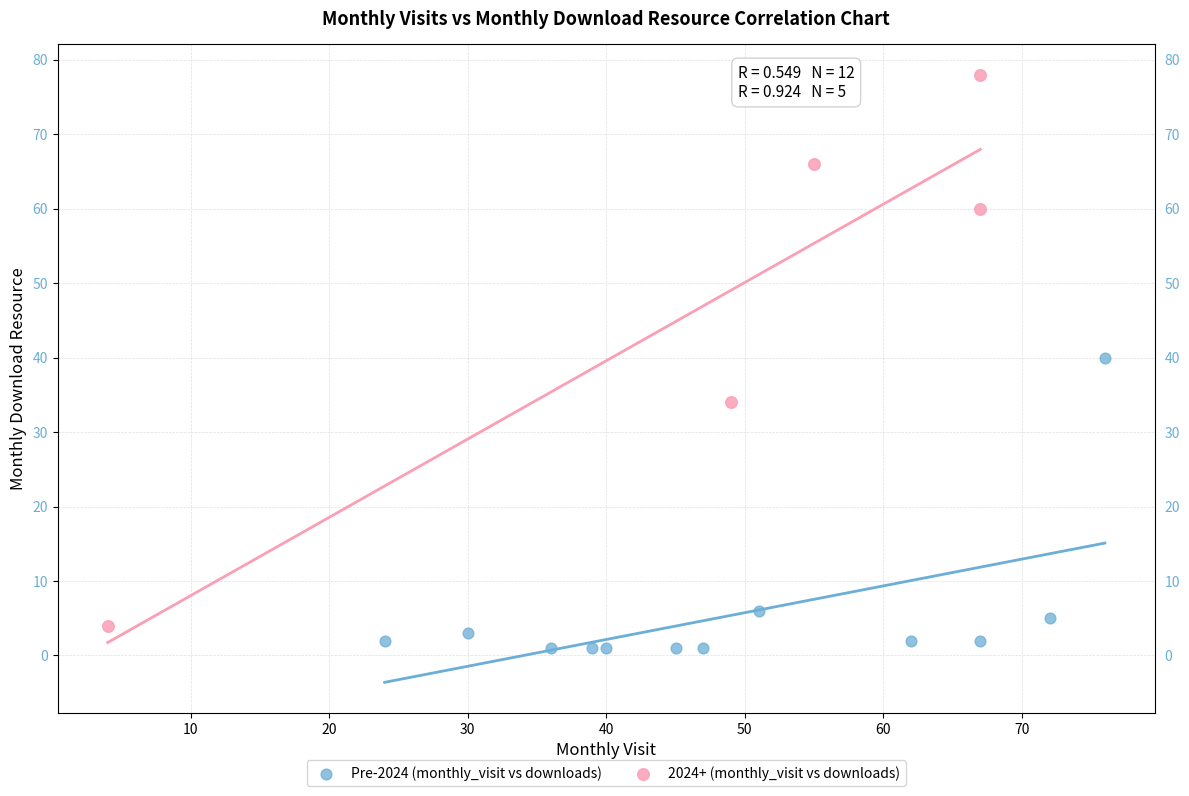

Which series reaches the maximum Y coordinate?

2024+ (monthly_visit vs downloads)